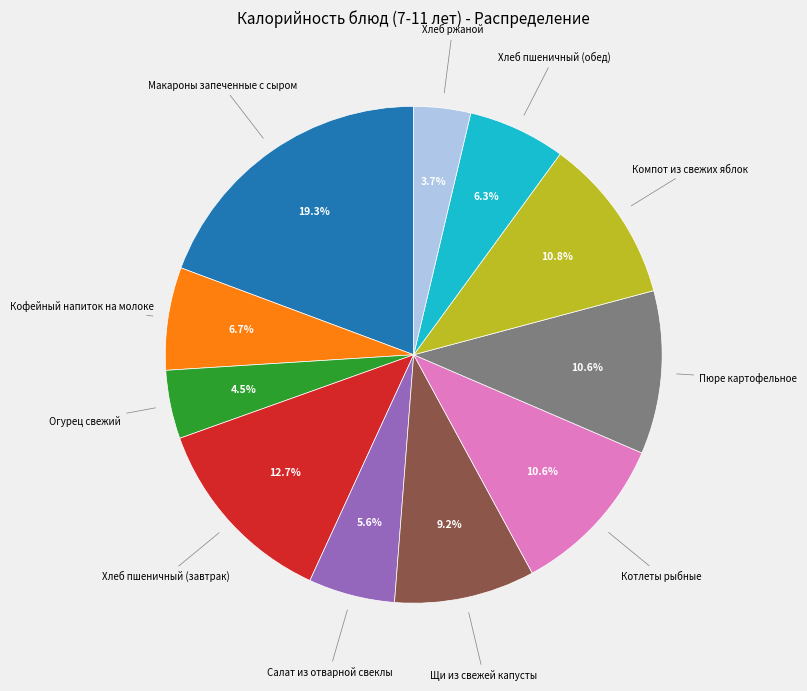

What is the smallest slice in the pie chart?

Хлеб ржаной